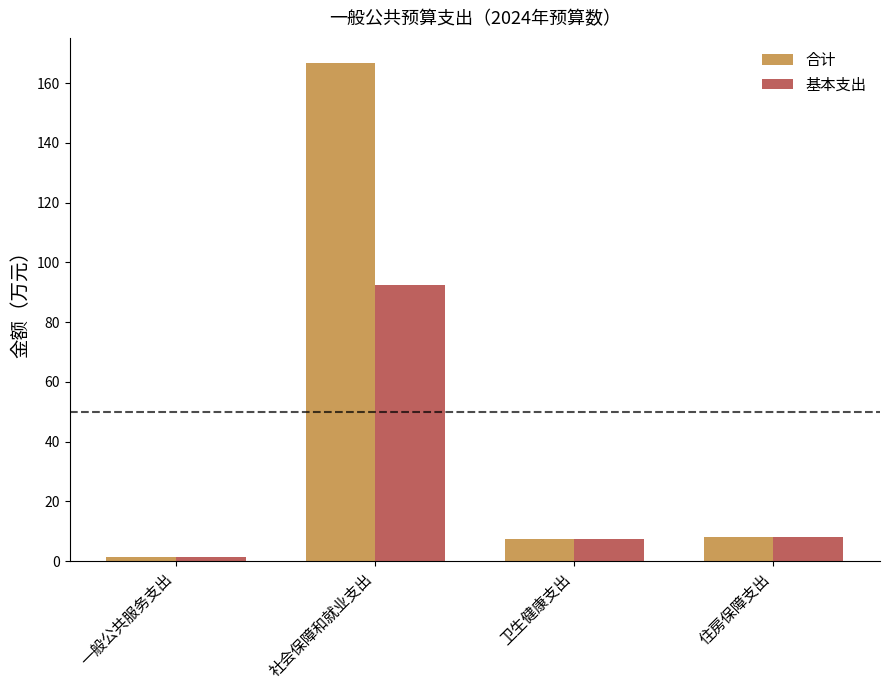

Which category has the highest value in the 基本支出 series?

社会保障和就业支出